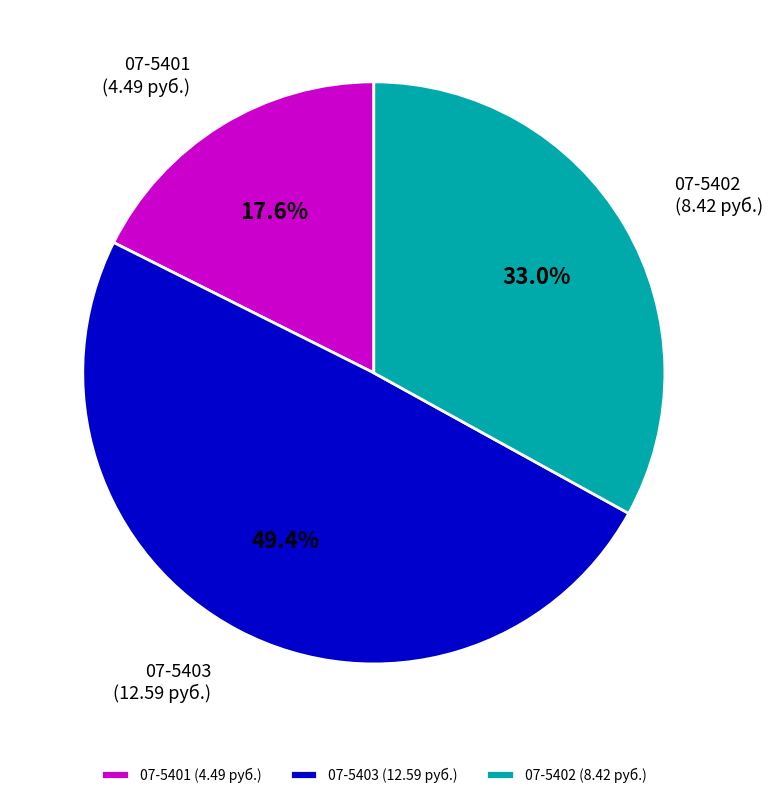

Which category has the biggest portion of the pie?

07-5403